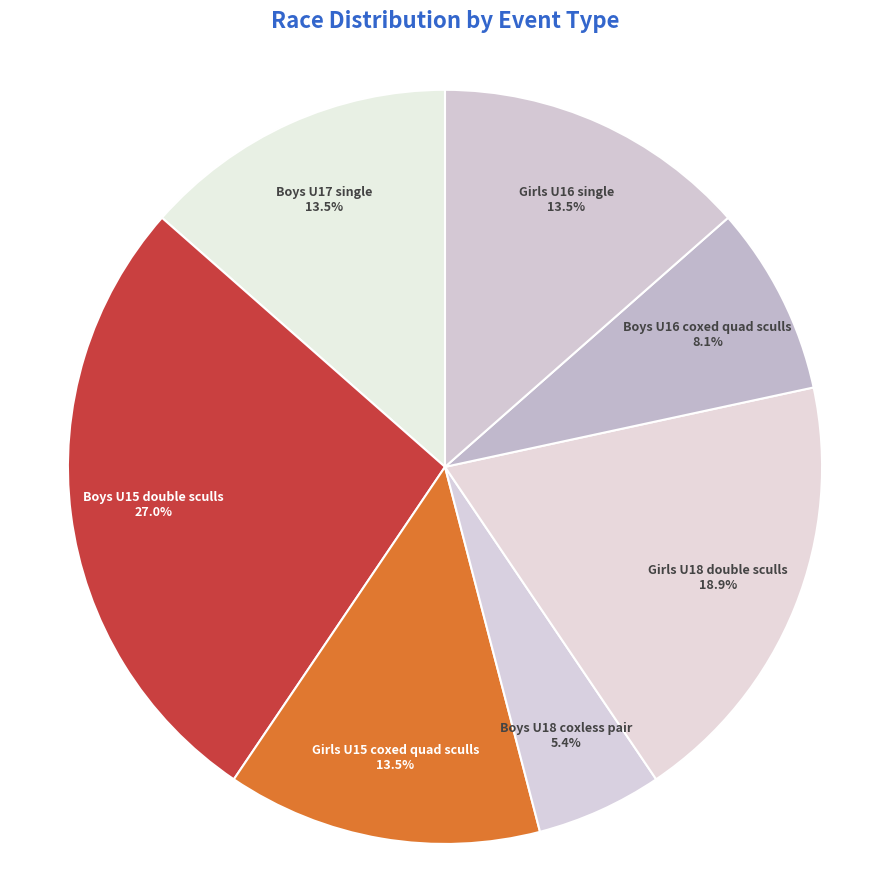

What is the total percentage of Boys U15 double sculls and Boys U18 coxless pair?

32.4%